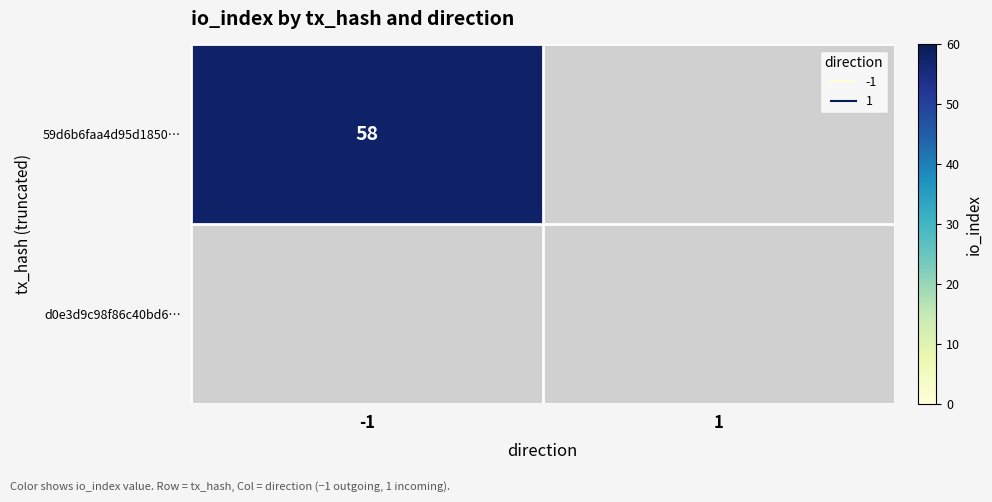

The -1 series shows 0 at 1. True or false?

True